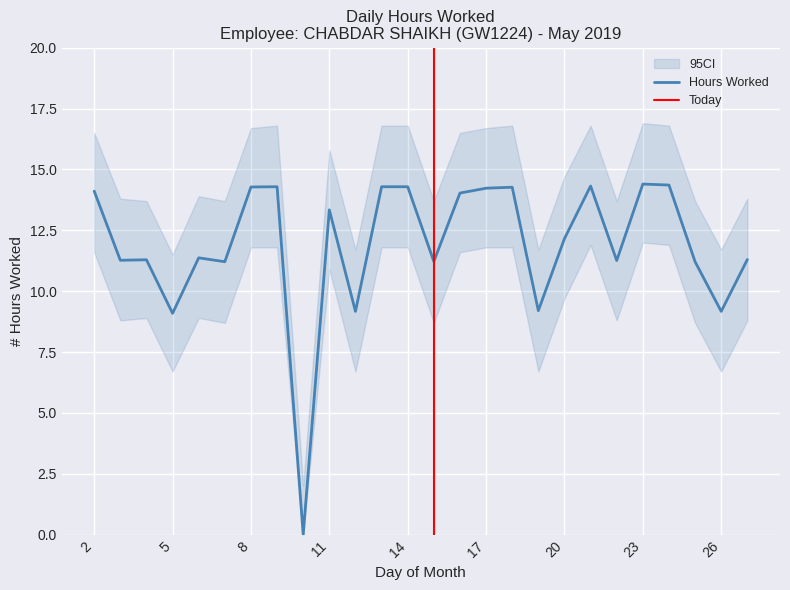

Reading left to right, what are all the values shown in this chart?

14.1	11.3	11.3	9.1	11.4	11.2	14.3	14.3	0.0	13.3	9.2	14.3	14.3	11.2	14.0	14.2	14.3	9.2	12.2	14.3	11.3	14.4	14.4	11.2	9.2	11.3